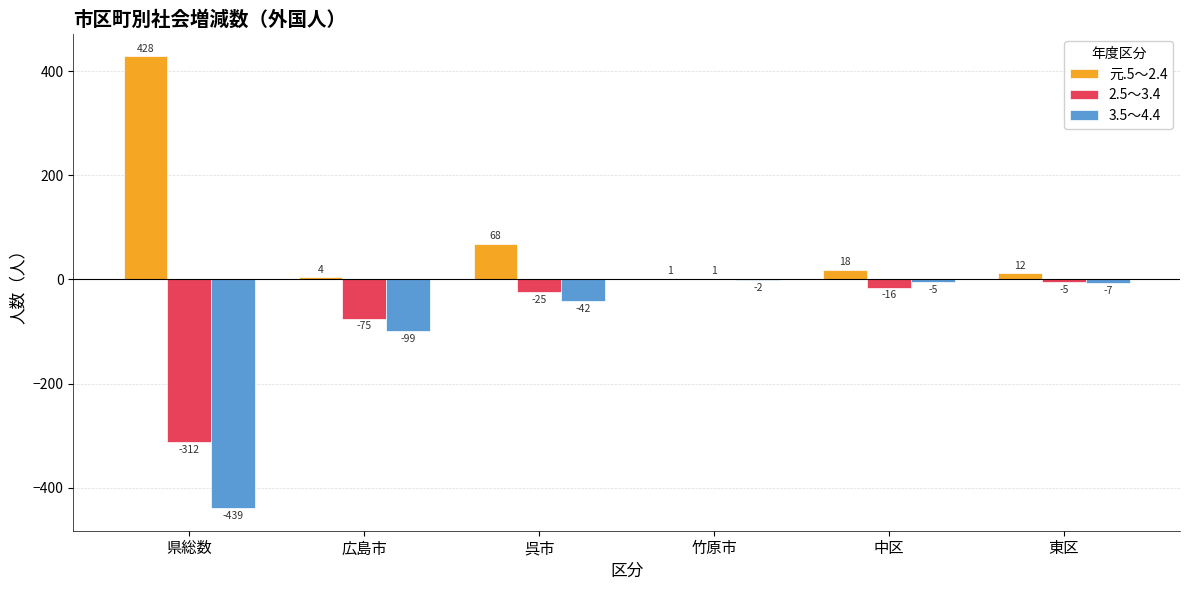

The 元.5～2.4 series shows 113 at 県総数. True or false?

False